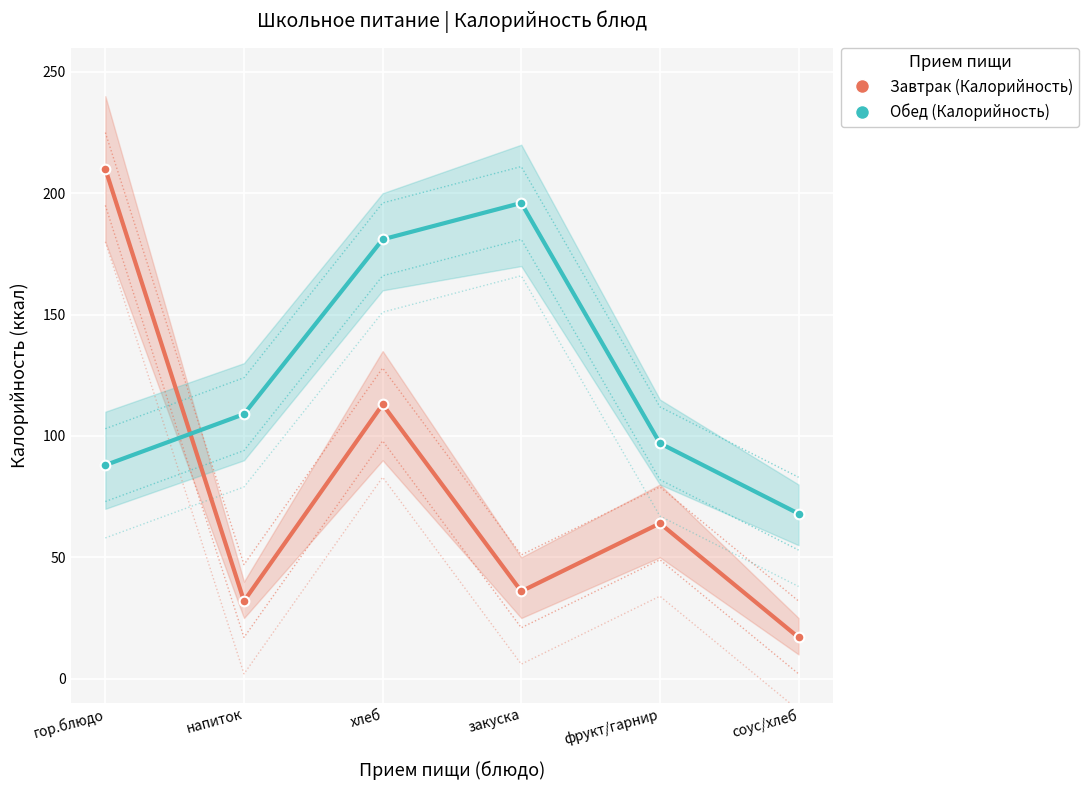

What is the difference between the second highest and minimum values in the Обед (Калорийность) series?

113